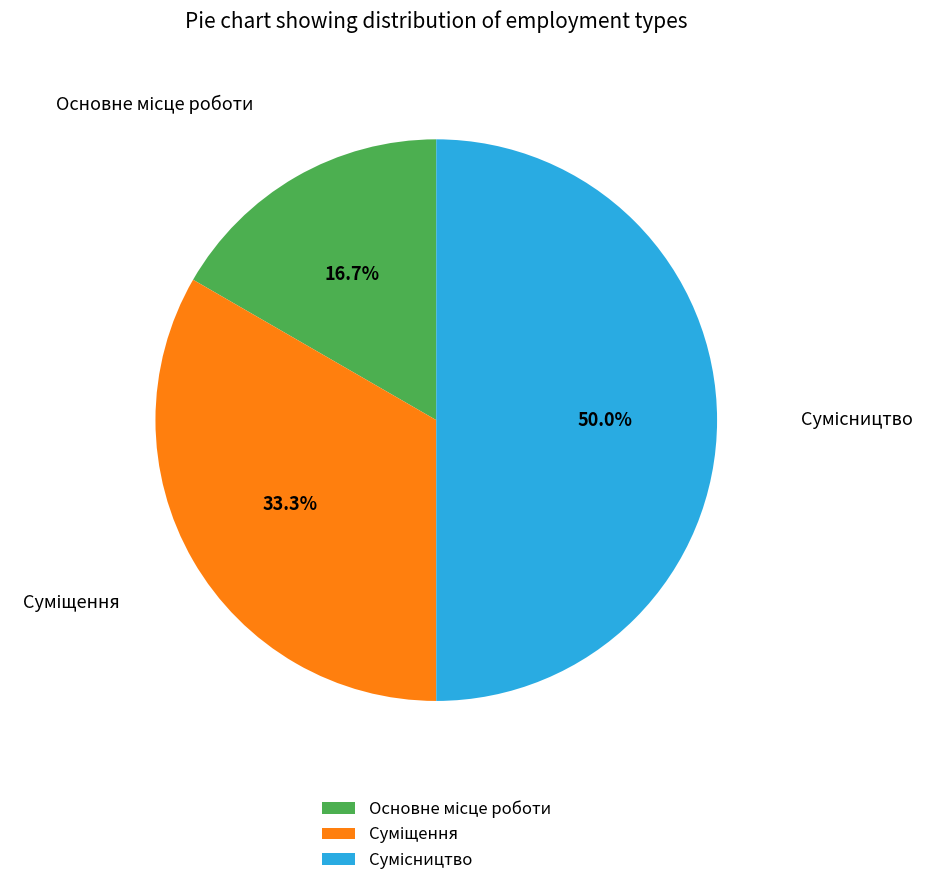

How many slices are in this pie chart?

3